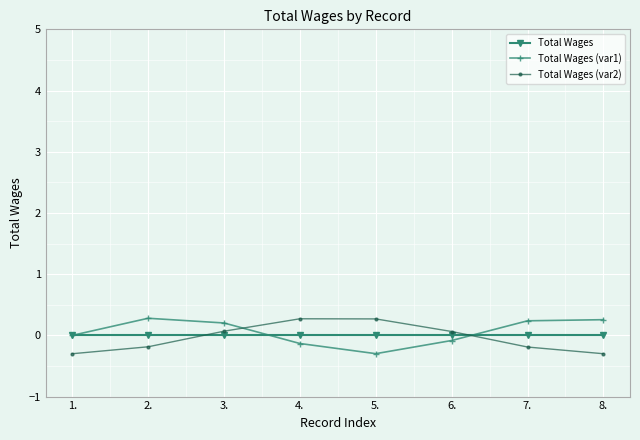

True or false: Total Wages and Total Wages (var2) cross at least once.

True